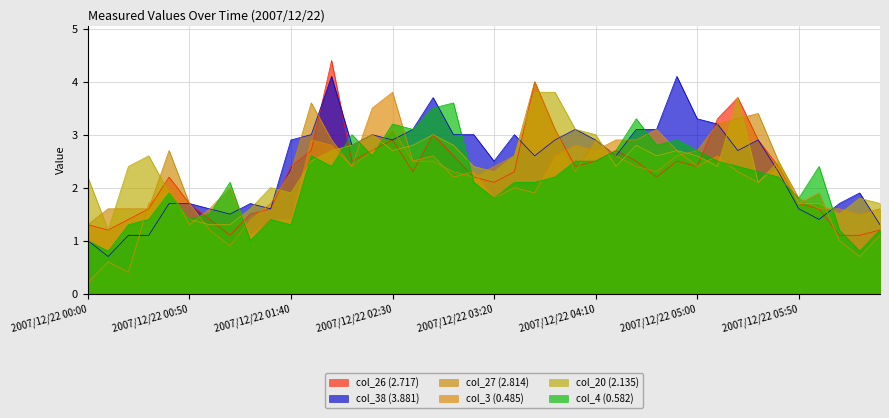

Is it true that col_38 (3.881) equals 1.1 at 2007/12/22 00:20?

True